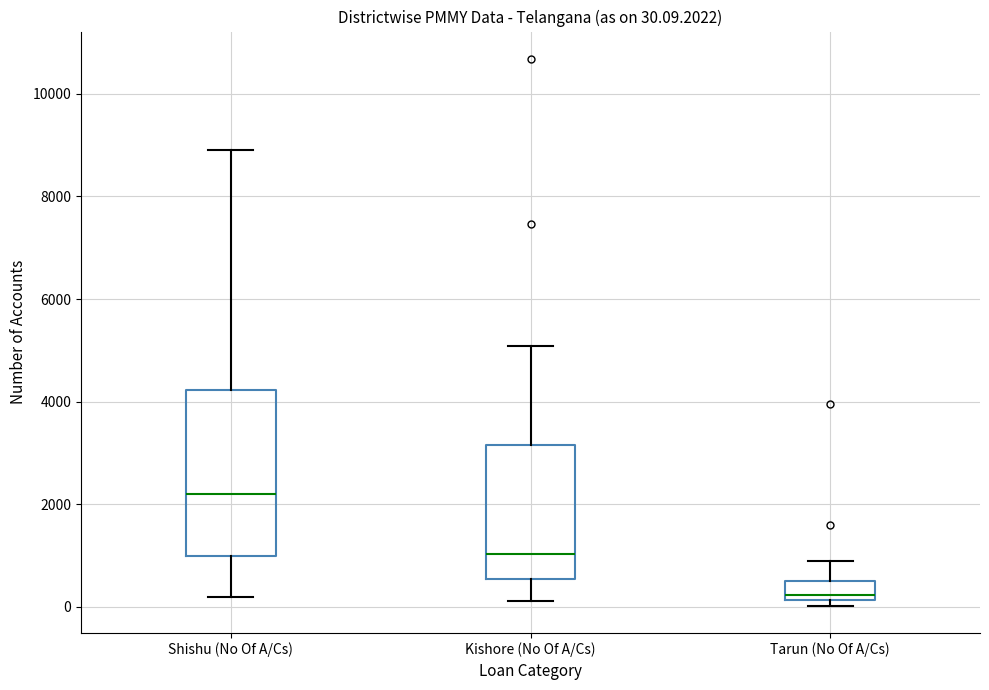

Comparing the boxes themselves (not the whiskers), which one is the tallest?

Shishu (No Of A/Cs)